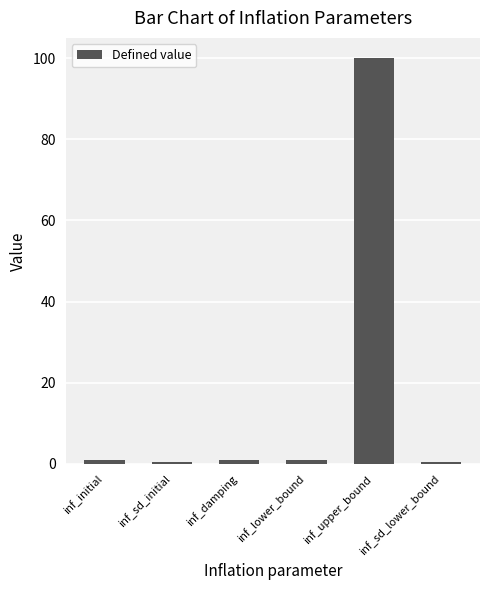

What is the label of the 5th bar from the left?

inf_upper_bound